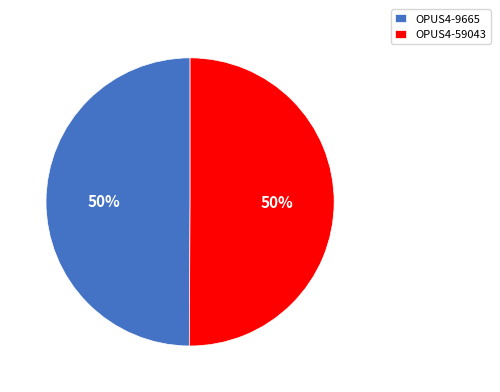

How many segments does this pie chart have?

2